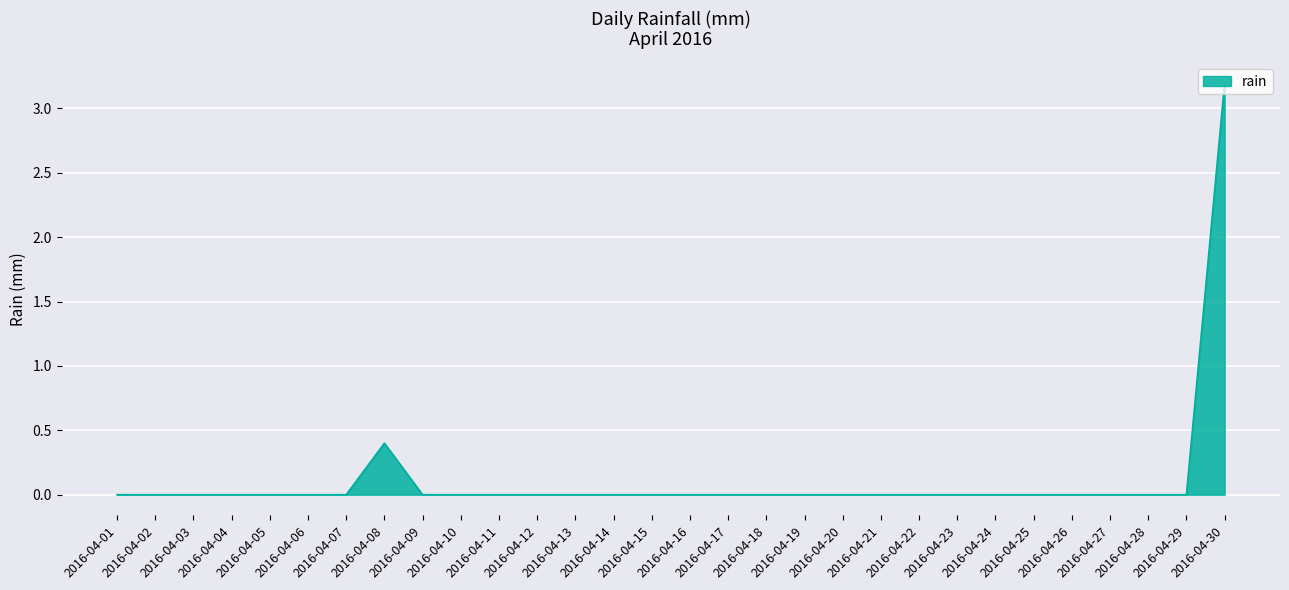

The value at 2016-04-12 is 0.0. True or false?

True